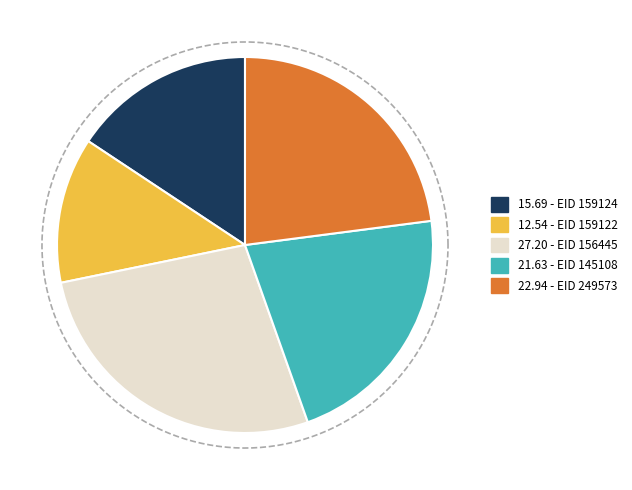

How many slices are in this pie chart?

5